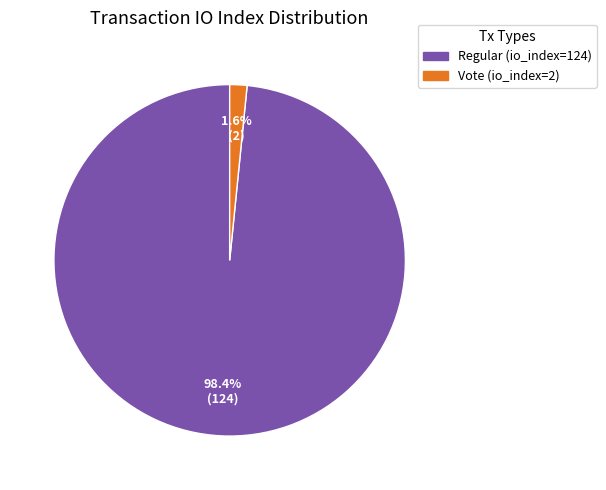

Count the number of slices in the pie.

2